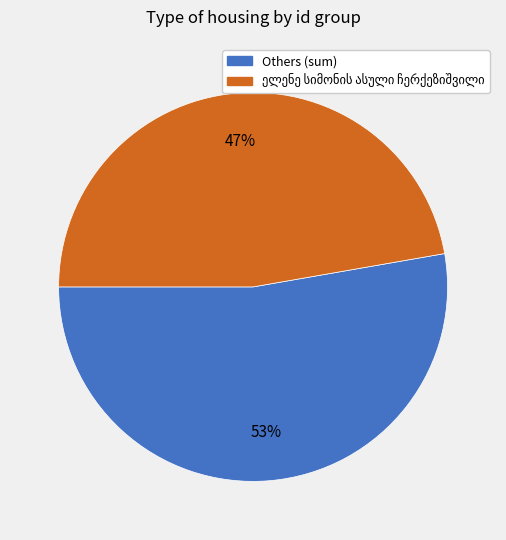

To the nearest percent, what is the average slice percentage?

50%